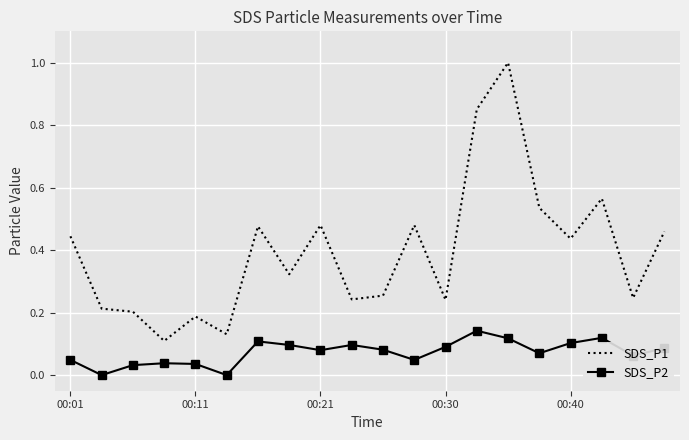

True or false: SDS_P1 and SDS_P2 cross at least once.

False